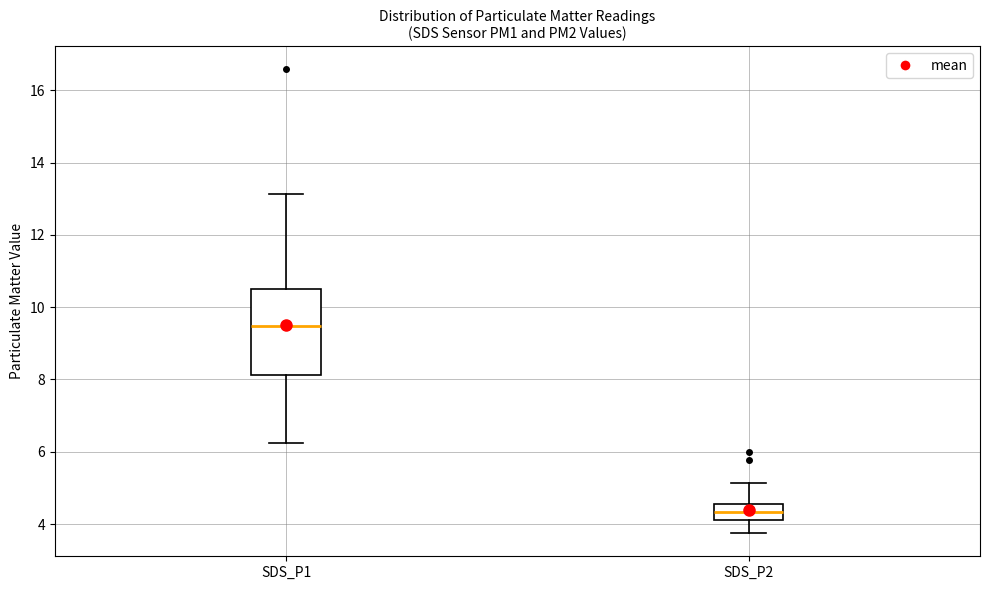

Reading left to right, transcribe this box plot: for each box, give where its median line is, the range the box spans, and where its two whiskers end, as read against the y-axis. The values are not printed on the chart, so give them approximately, as read against the axis.

SDS_P1: median 9.4, box 8.2 to 10.4, whiskers 6.2 to 13.2
SDS_P2: median 4.4, box 4.2 to 4.6, whiskers 3.8 to 5.2